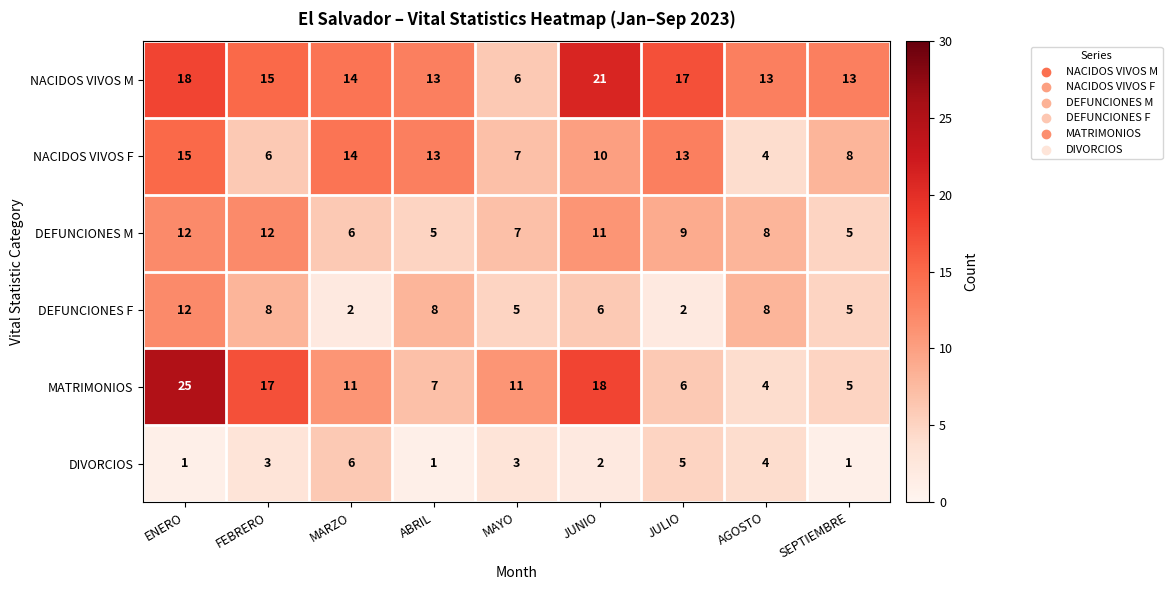

Is it true that DIVORCIOS equals 3 at MAYO?

True